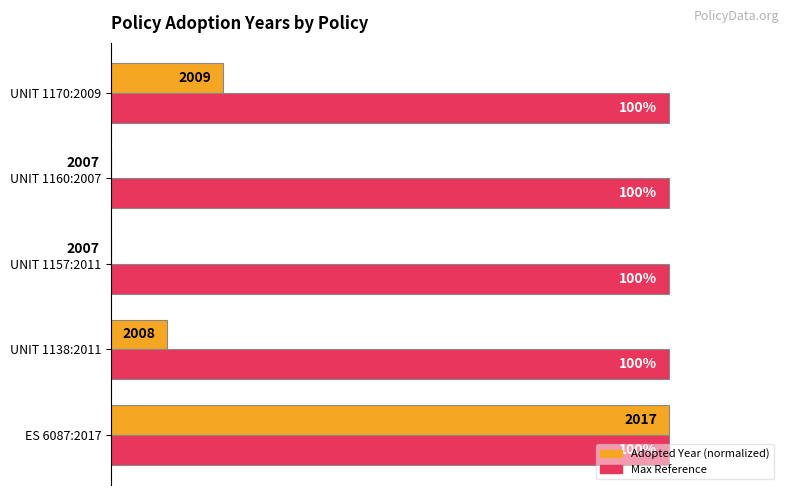

At which category is the sum across all series the highest?

ES 6087:2017